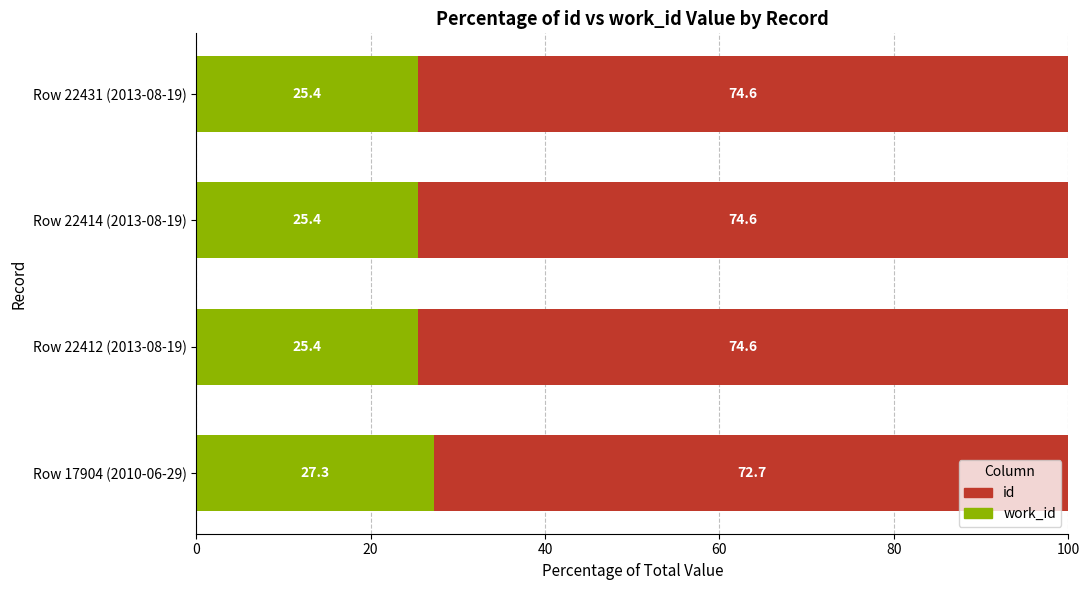

What is the total value across all series at Row 22412 (2013-08-19)?

100.0